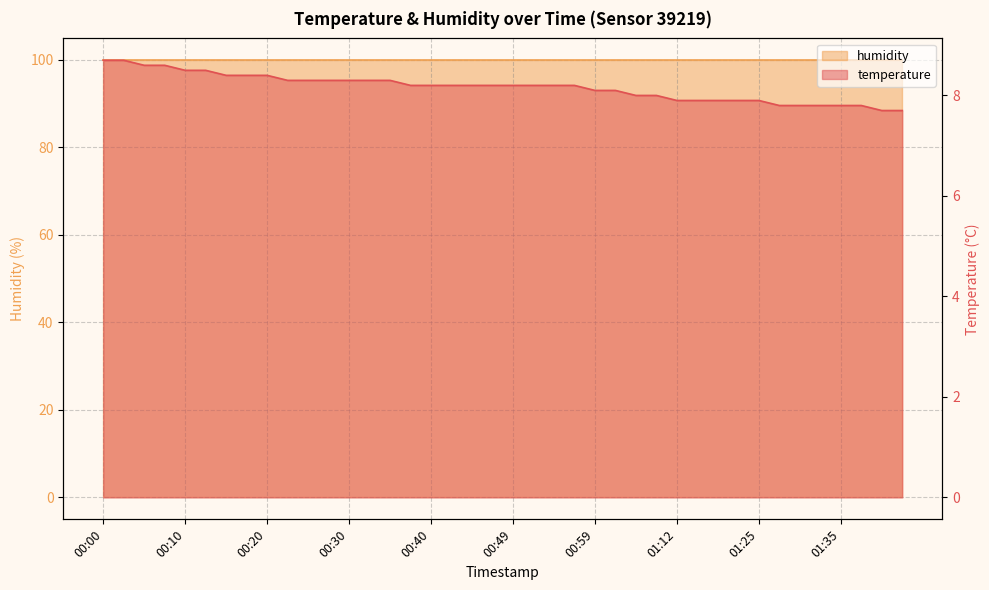

How many data points does each series have?

40